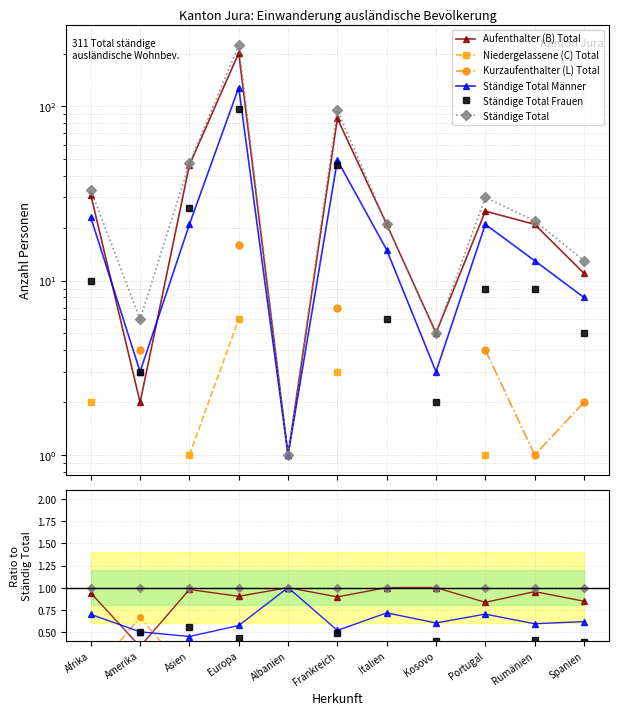

How many lines are shown in the chart?

6